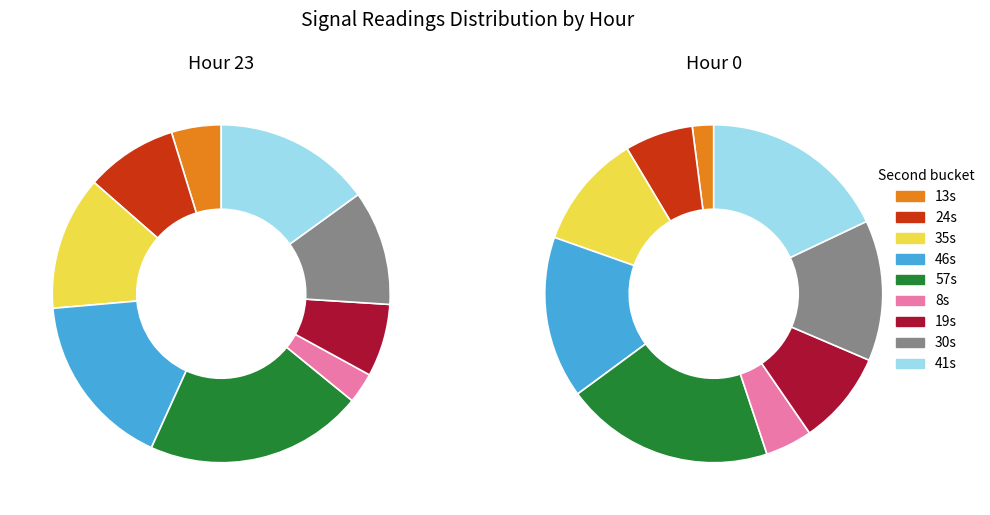

True or false: 8 accounts for 4% of the total.

True